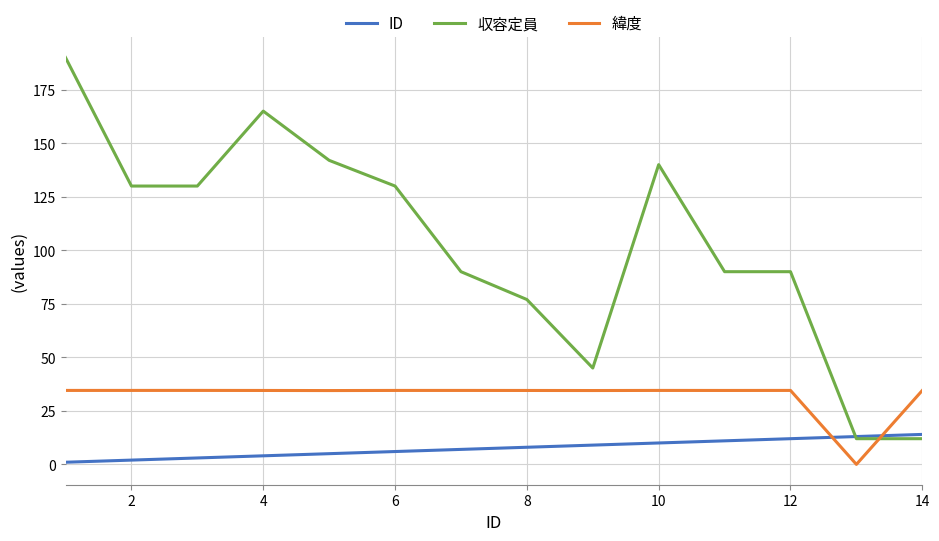

Is this an area chart (filled region under the line)?

No